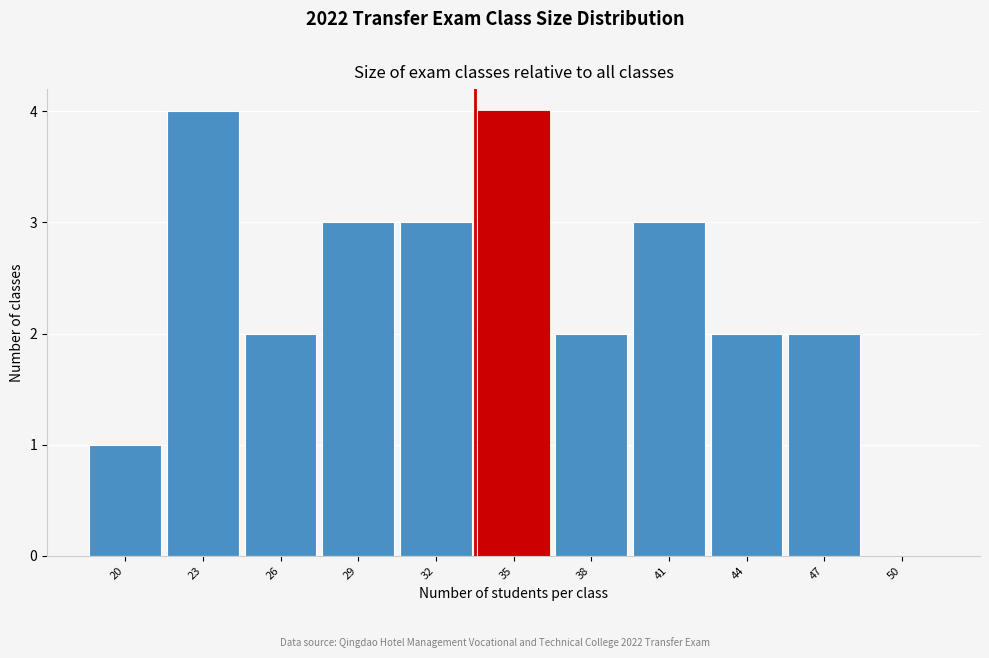

Reading left to right, what are all the values shown in this chart?

20=1	23=4	26=2	29=3	32=3	35=4	38=2	41=3	44=2	47=2	50=0